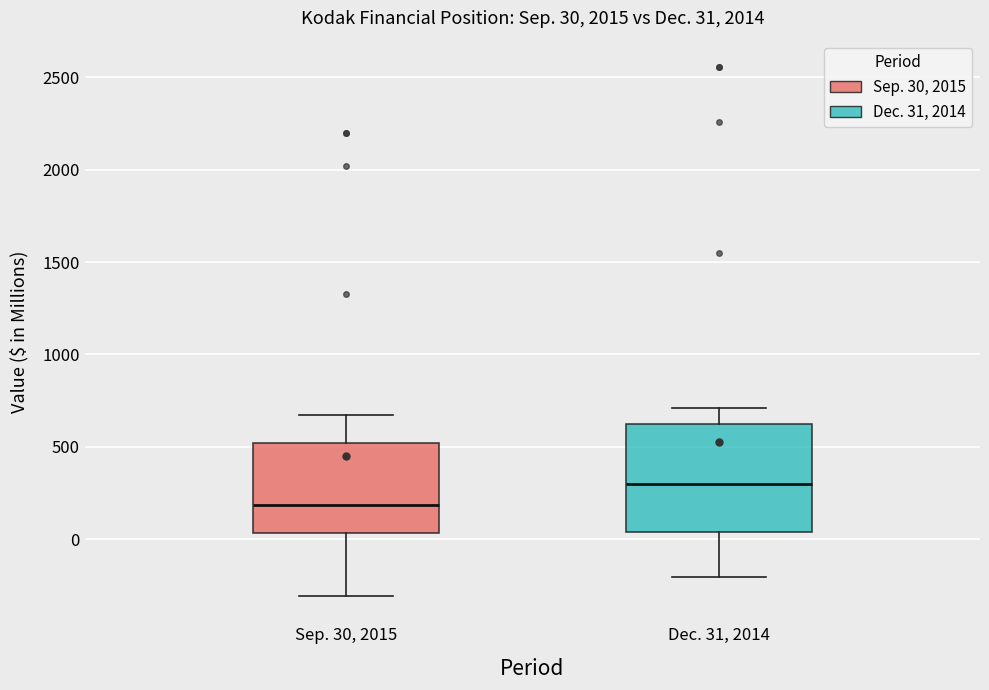

Which box has the highest median line?

Dec. 31, 2014